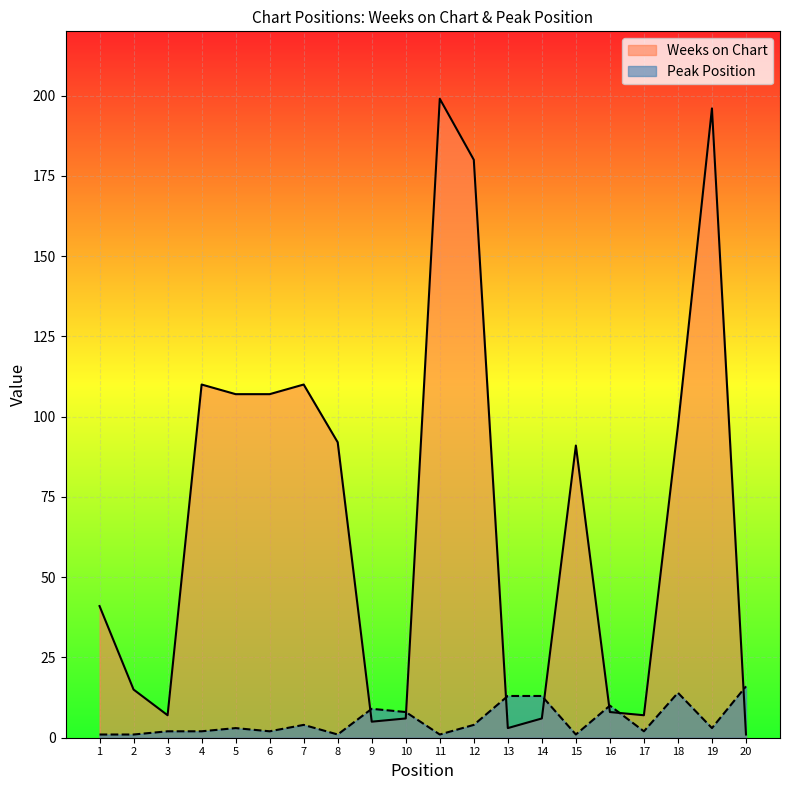

The value of Weeks on Chart at 5 is 49. True or false?

False